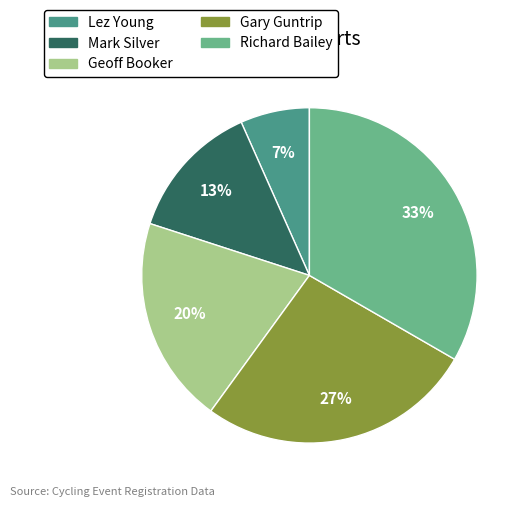

Which slice is the smallest?

Lez Young